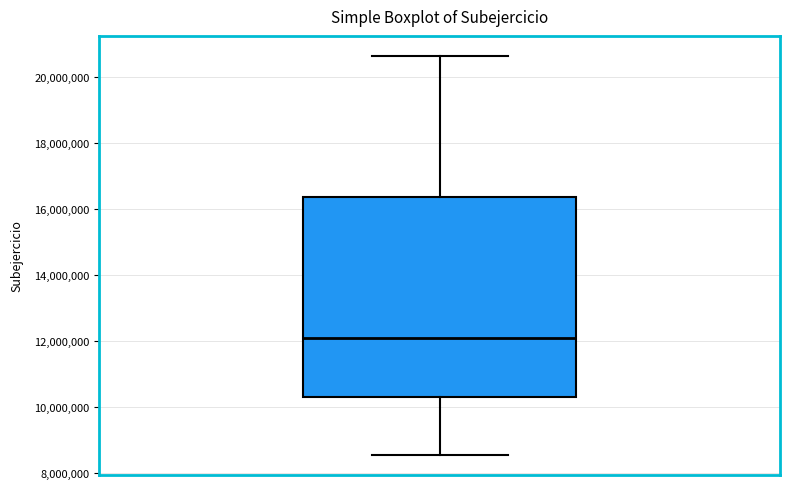

Where does the median line of the box sit on the y-axis? The values are not printed on the chart, so give them approximately, as read against the axis.

12000000